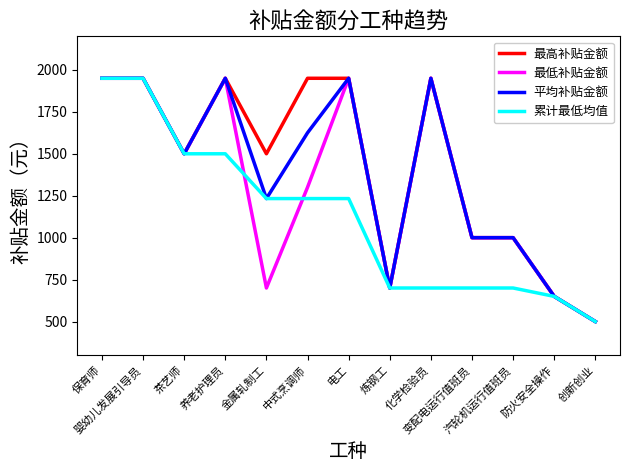

What is the lowest value of the 累计最低均值 series?

500